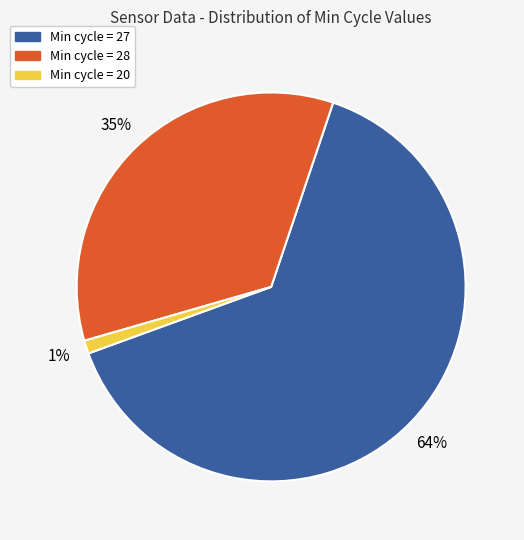

To the nearest percent, what is the difference between the largest and smallest slice percentages?

63%